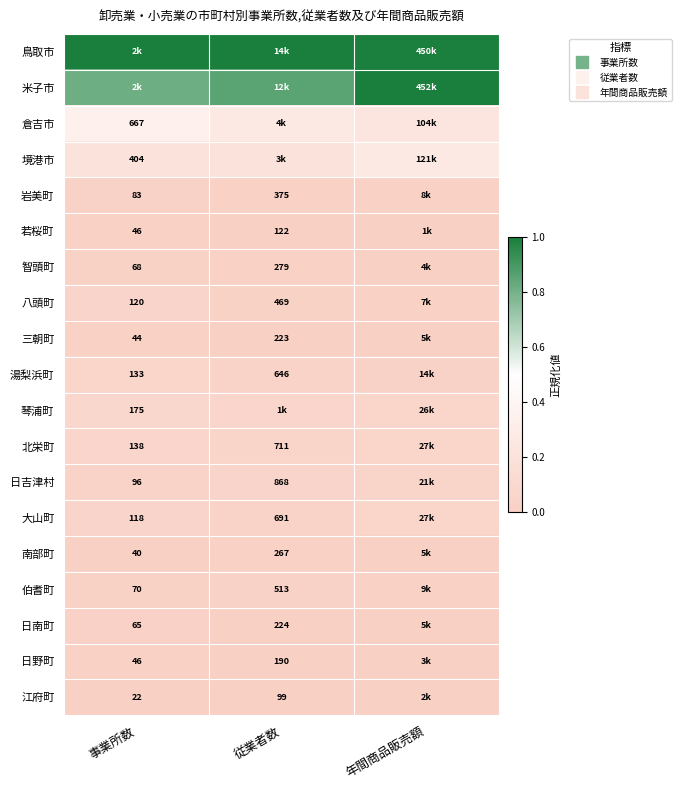

What is the total value across all series at 従業者数?

2.7